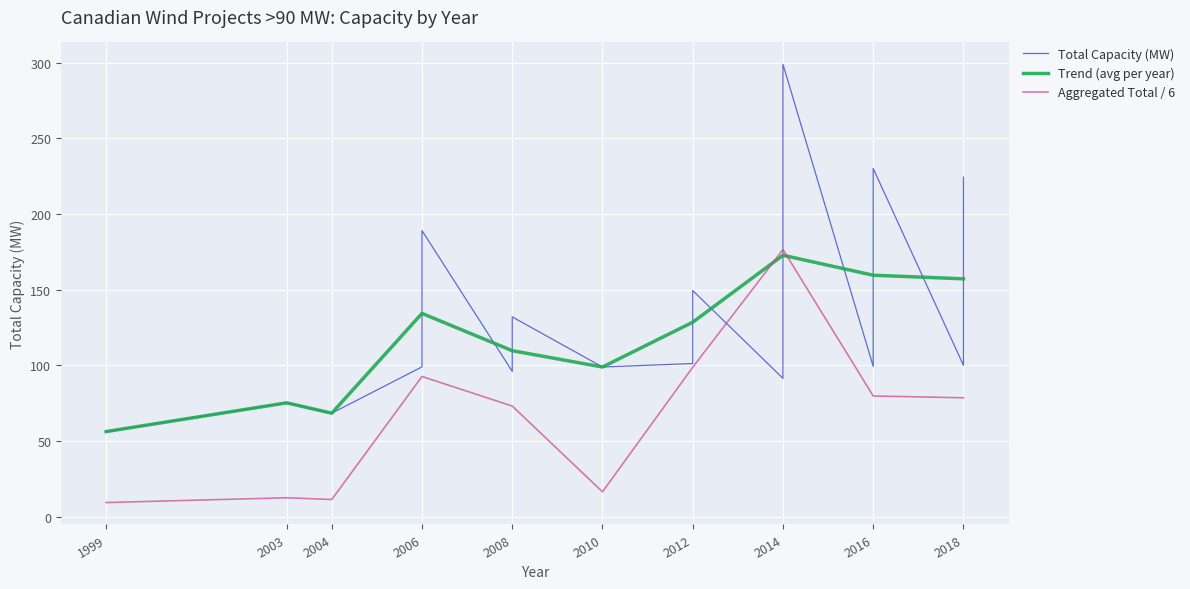

At which label does Trend (avg per year) reach its peak?

2014